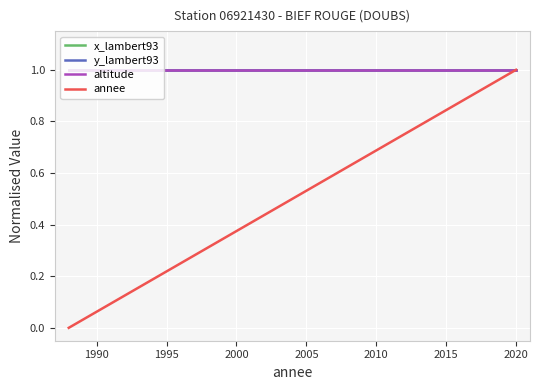

True or false: x_lambert93 and annee cross at least once.

False